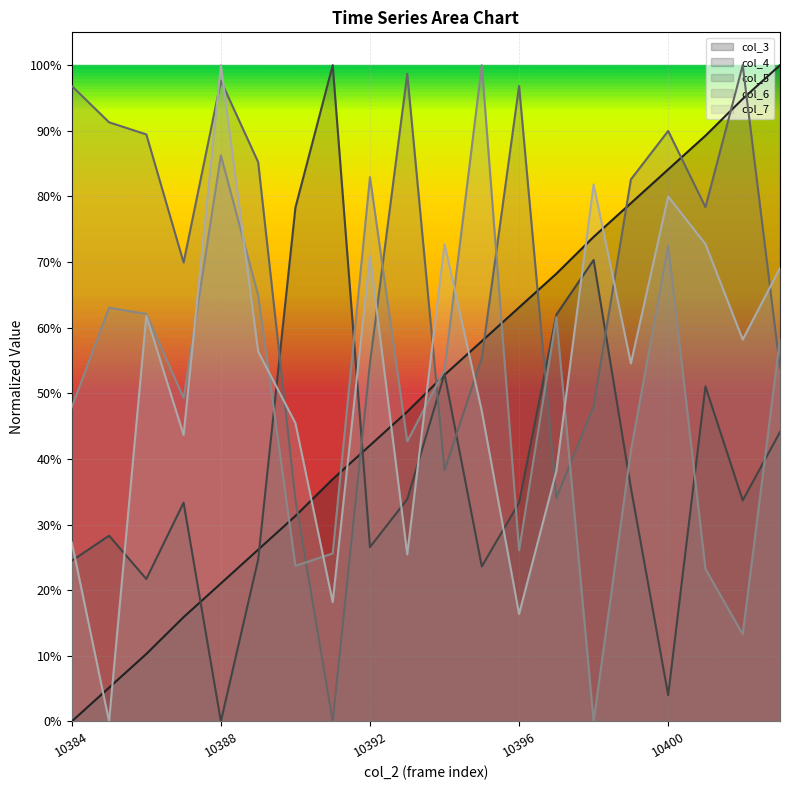

What is the approximate value of col_6 at 10393?

0.4